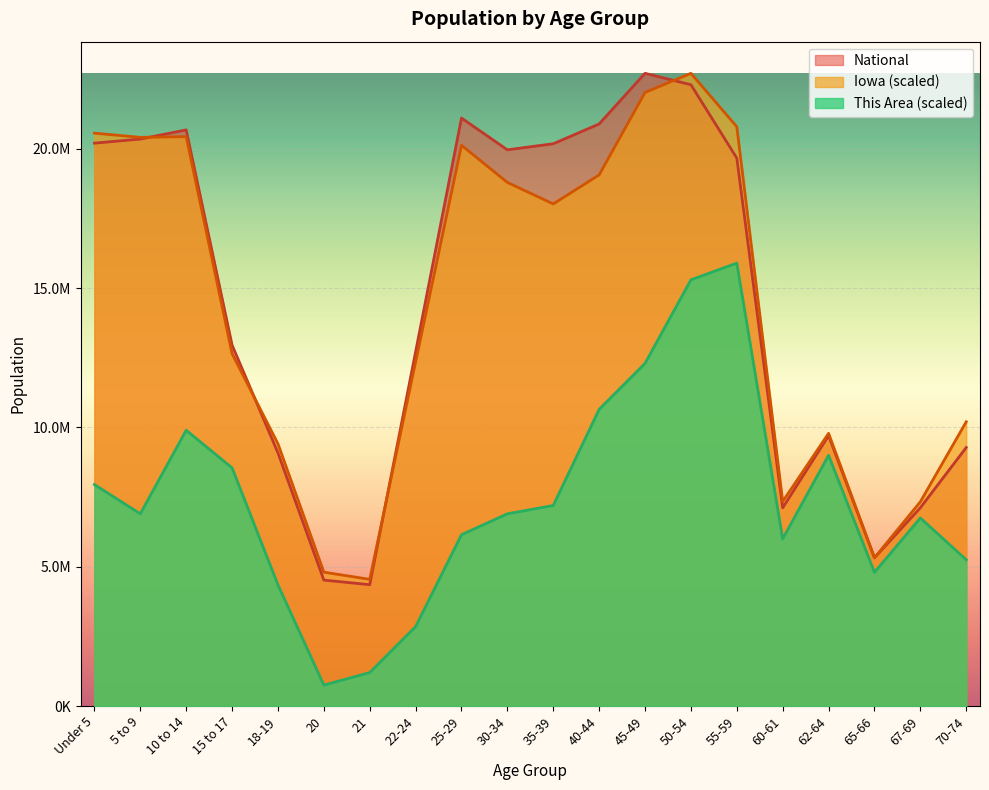

Which has a higher value, 20 or 65-66?

65-66